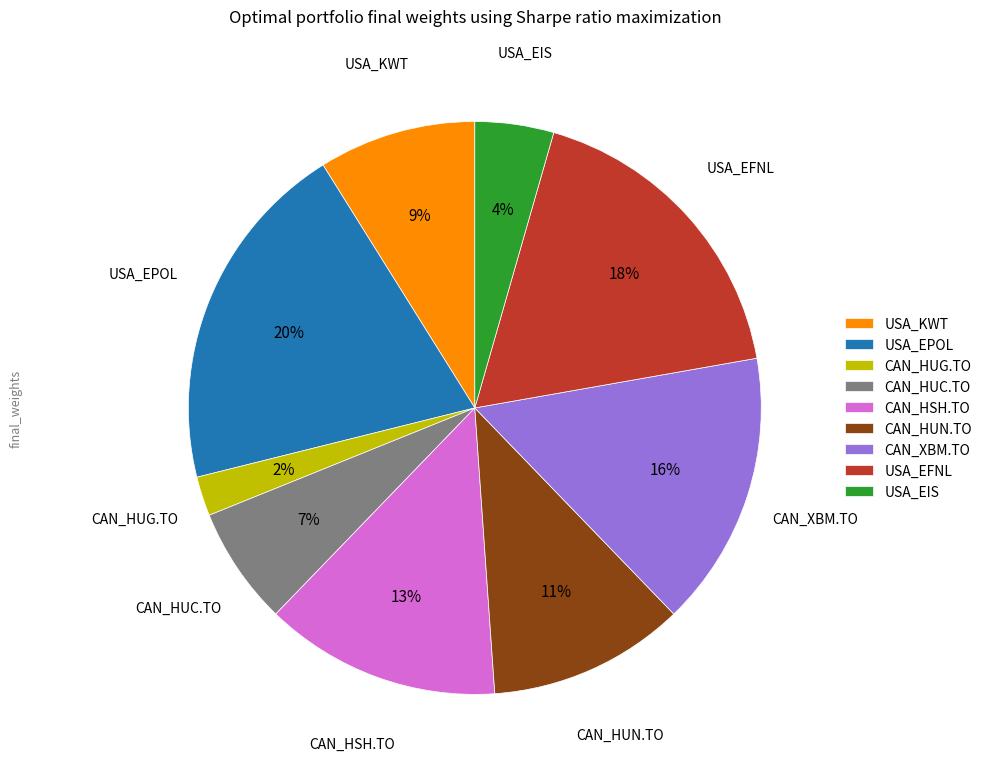

To the nearest percent, what is the difference between the largest and smallest slice percentages?

18%